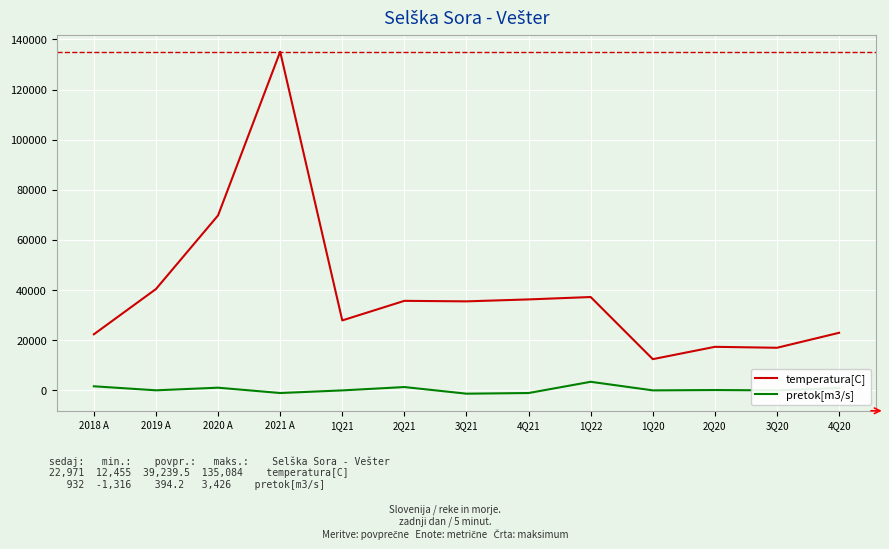

True or false: temperatura[C] and pretok[m3/s] intersect in this chart.

False